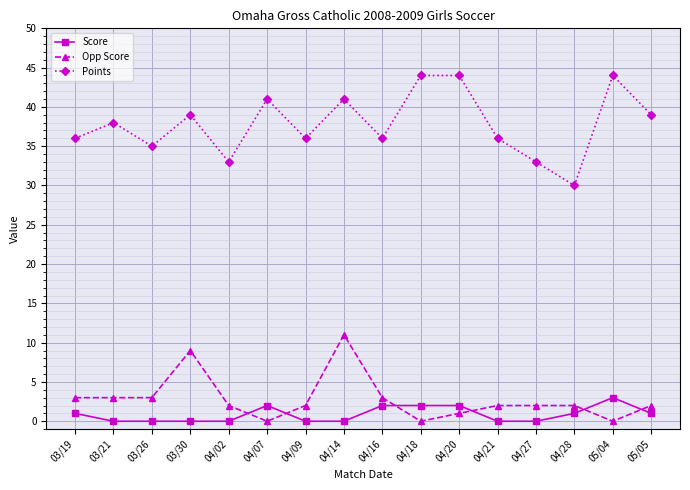

Is the value of Score at 05/04 greater than the value of Points at 04/16?

No